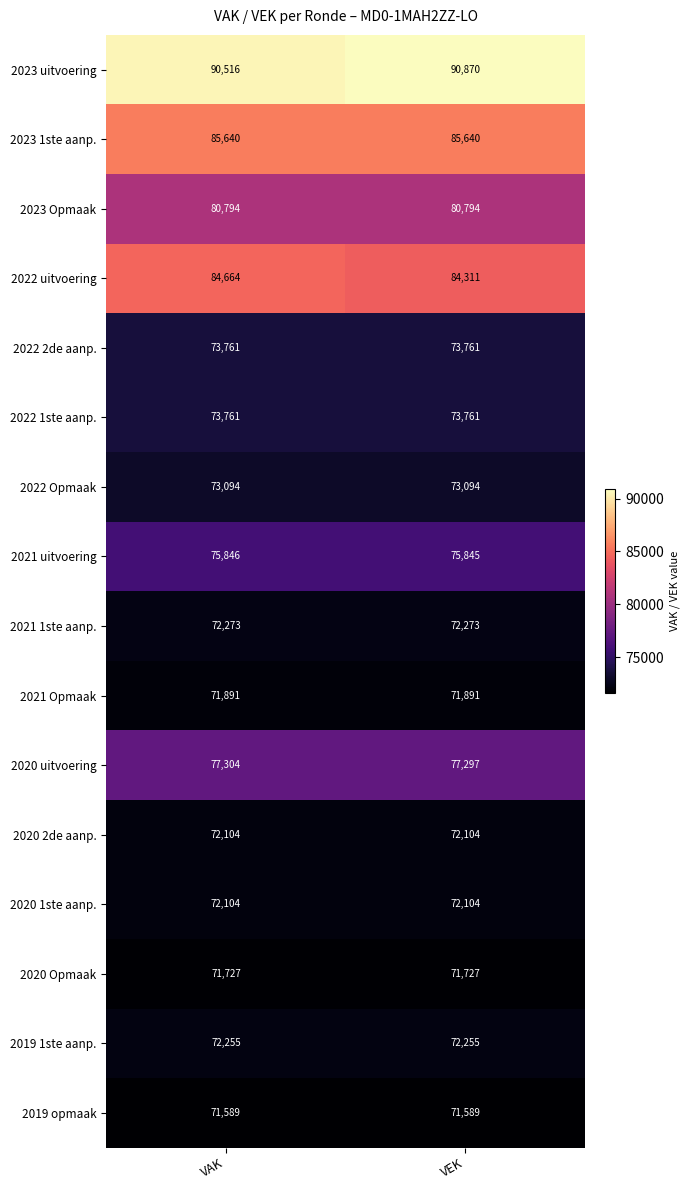

Which category has the highest value across all series?

VEK